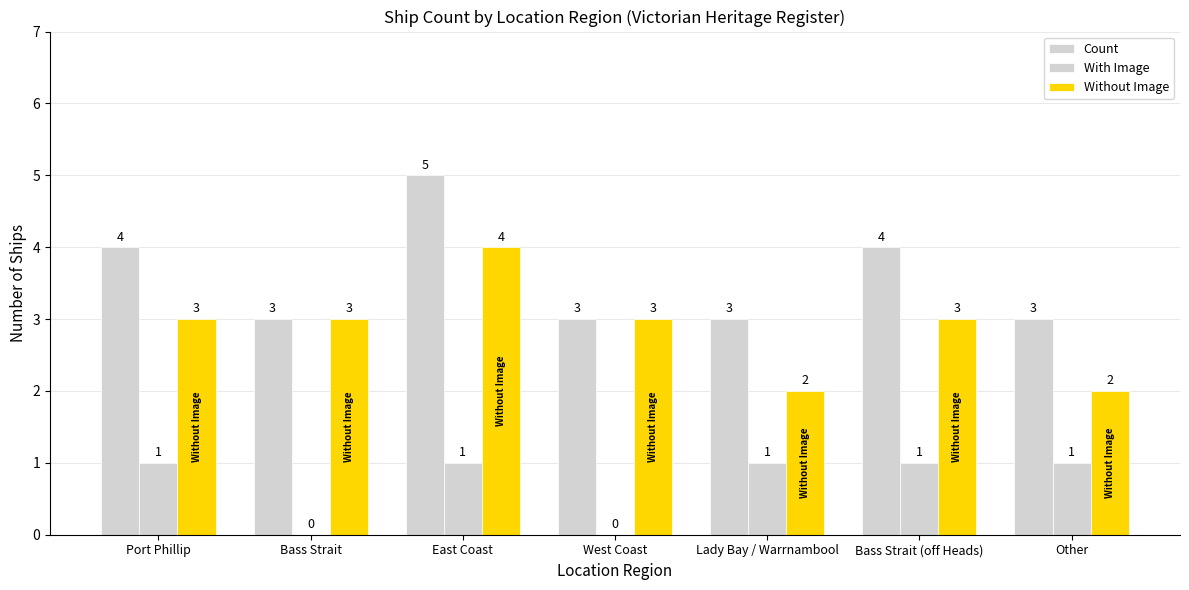

What is the difference between the maximum and minimum values in the With Image series?

1